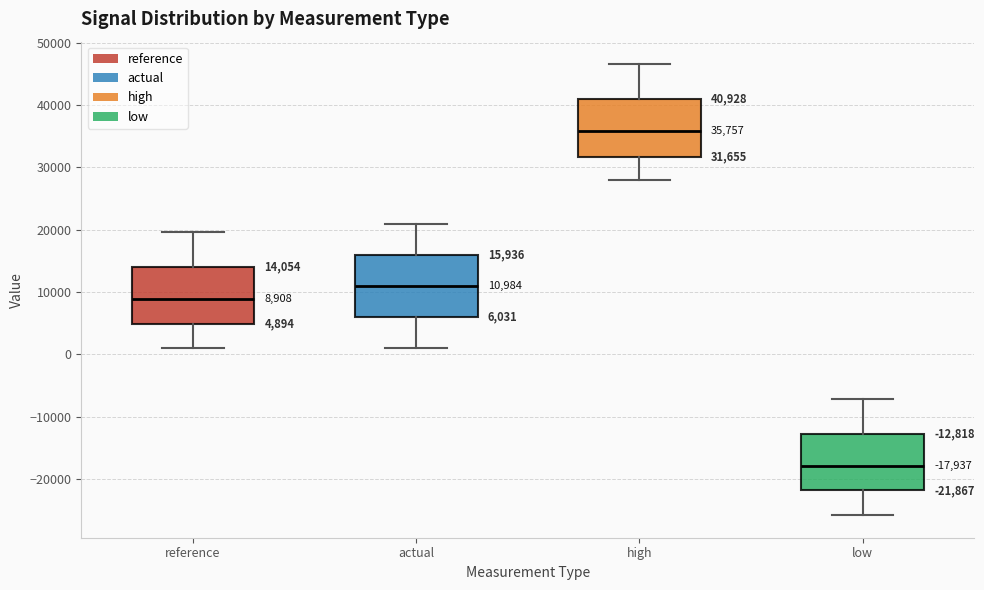

Which box's median line is the lowest?

low